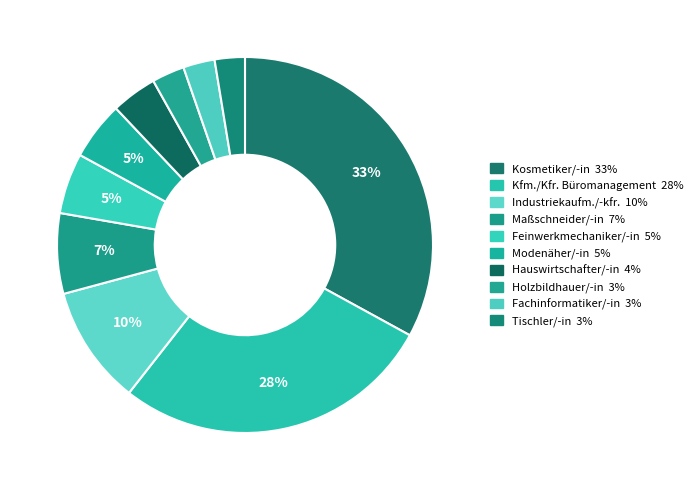

How many segments does this pie chart have?

10